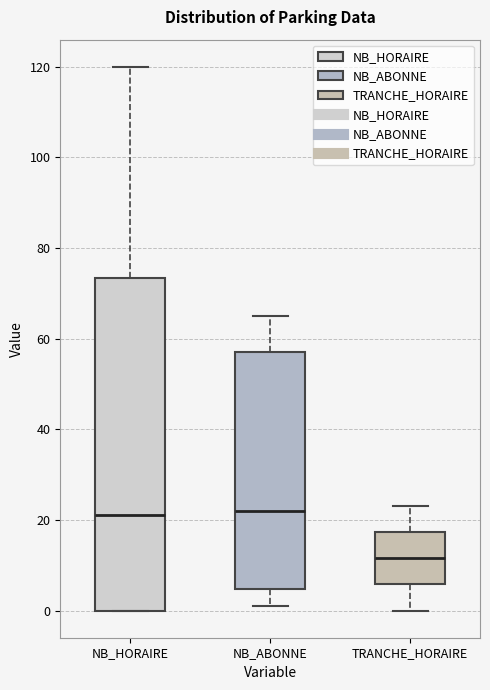

Comparing the boxes themselves (not the whiskers), which one is the tallest?

NB_HORAIRE